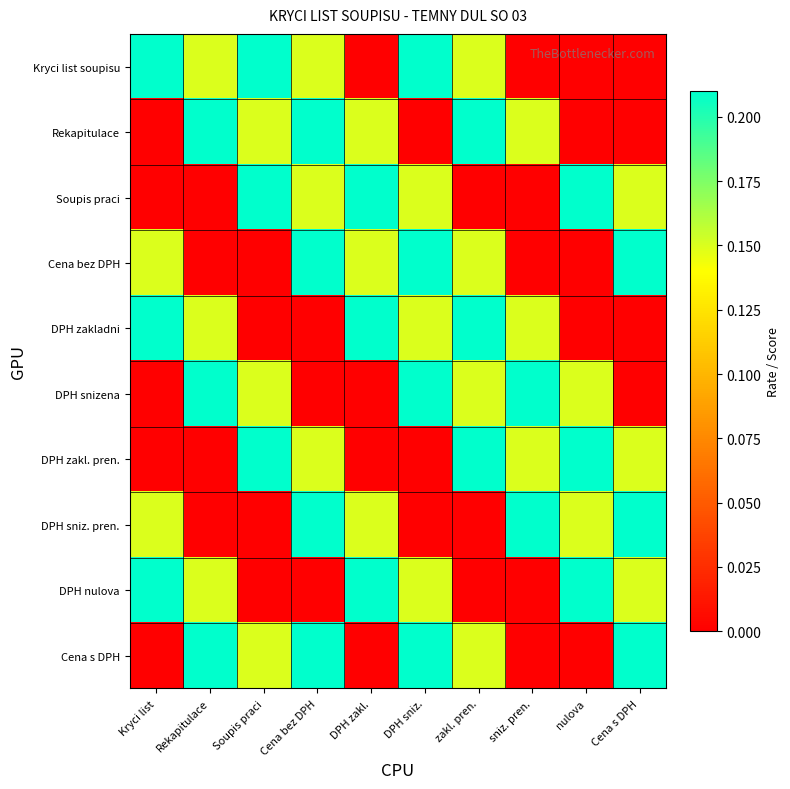

Which has a higher value, sniz. pren. or Kryci list?

Kryci list